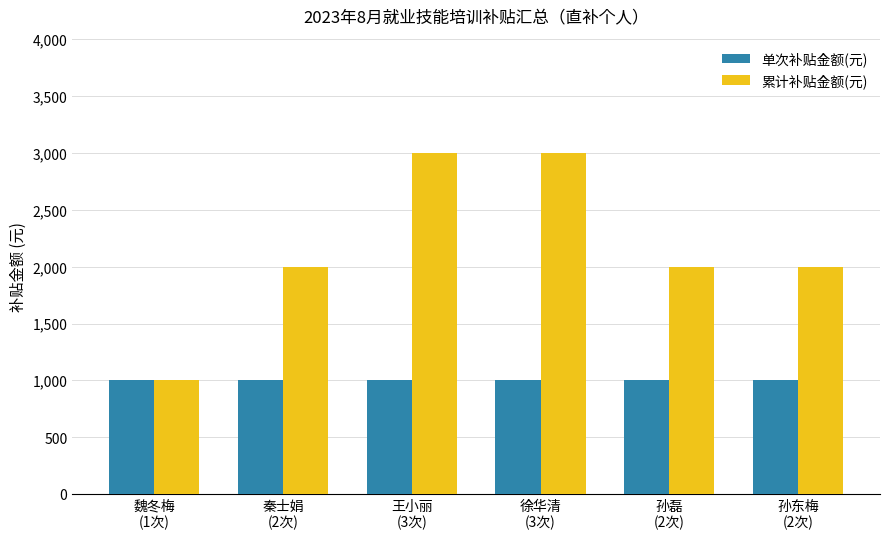

List the series in order of their overall mean, highest first.

累计补贴金额(元), 单次补贴金额(元)